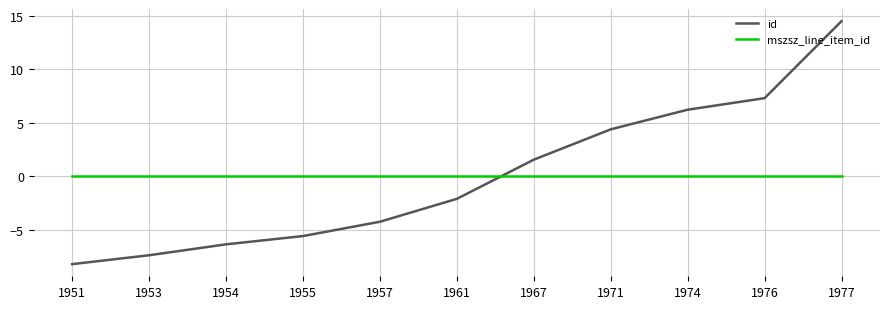

Reading left to right, extract all data points from this chart.

id: 1951=-8.2	1953=-7.4	1954=-6.4	1955=-5.6	1957=-4.3	1961=-2.1	1967=1.5	1971=4.4	1974=6.2	1976=7.3	1977=14.5
mszsz_line_item_id: 1951=0.0	1953=0.0	1954=0.0	1955=0.0	1957=0.0	1961=0.0	1967=0.0	1971=0.0	1974=0.0	1976=0.0	1977=0.0